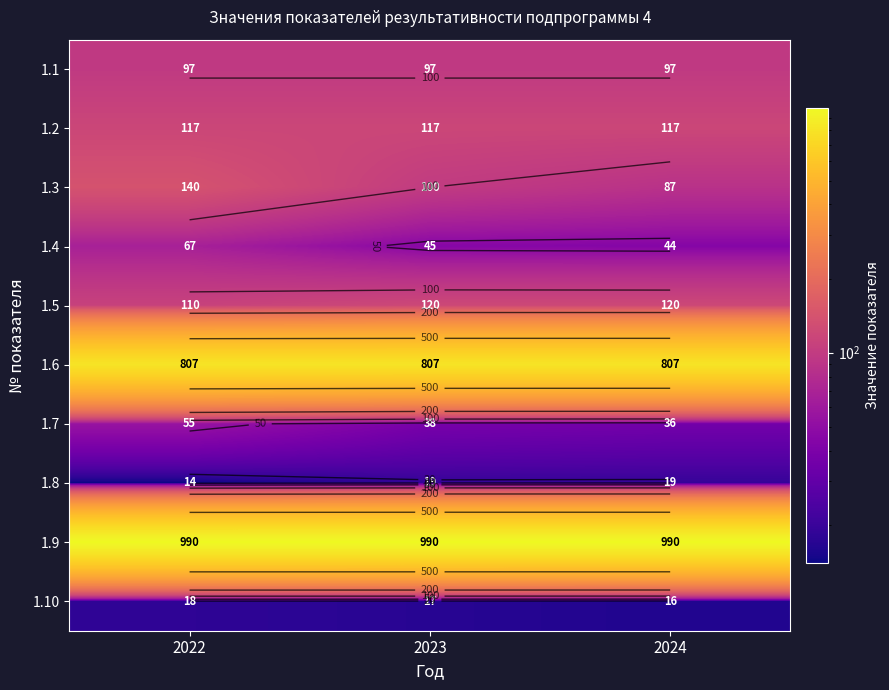

At which label does 1.2 reach its peak?

2022